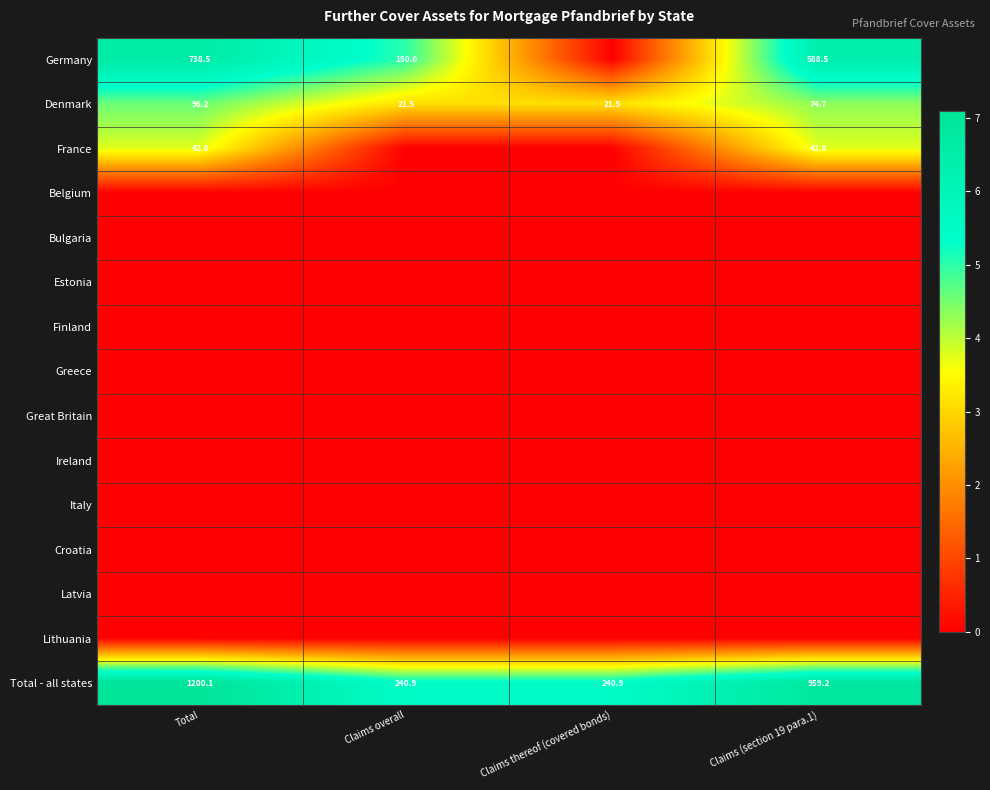

What is the difference between the Germany values at Claims (section 19 para.1) and Claims overall?

438.5